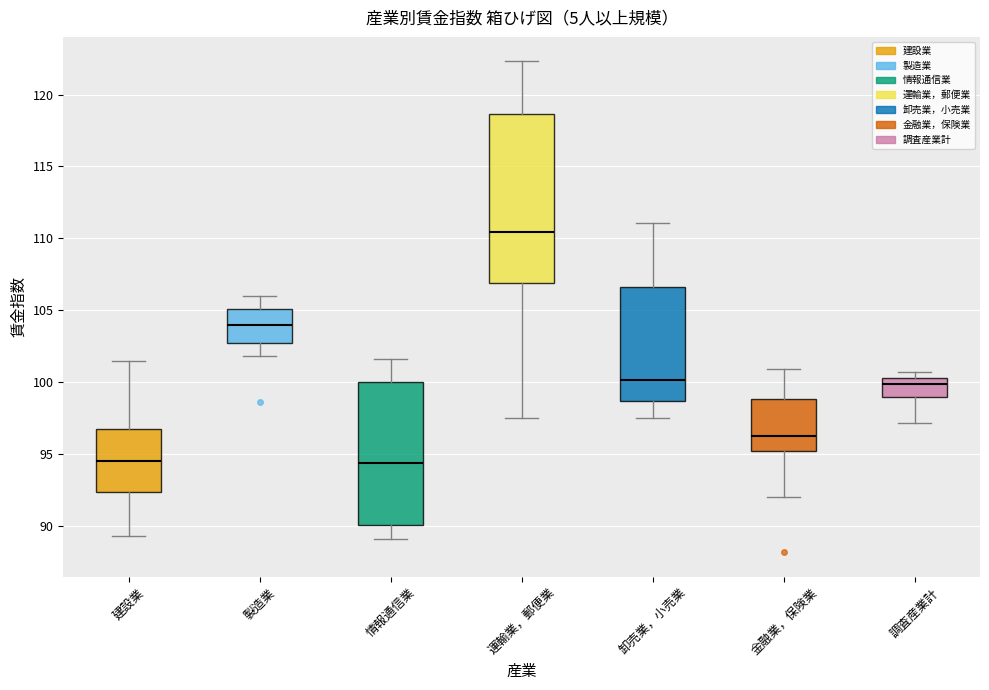

Reading left to right, read every box against the y-axis: the position of its median line, the range the box covers, and the ends of its whiskers. The values are not printed on the chart, so give them approximately, as read against the axis.

建設業: median 94.5, box 92.5 to 96.5, whiskers 89.5 to 101.5
製造業: median 104.0, box 103.0 to 105.0, whiskers 102.0 to 106.0
情報通信業: median 94.5, box 90.0 to 100.0, whiskers 89.0 to 101.5
運輸業，郵便業: median 110.5, box 107.0 to 118.5, whiskers 97.5 to 122.5
卸売業，小売業: median 100.0, box 98.5 to 106.5, whiskers 97.5 to 111.0
金融業，保険業: median 96.5, box 95.0 to 99.0, whiskers 92.0 to 101.0
調査産業計: median 100.0, box 99.0 to 100.5, whiskers 97.0 to 100.5 (just above the box's upper edge)